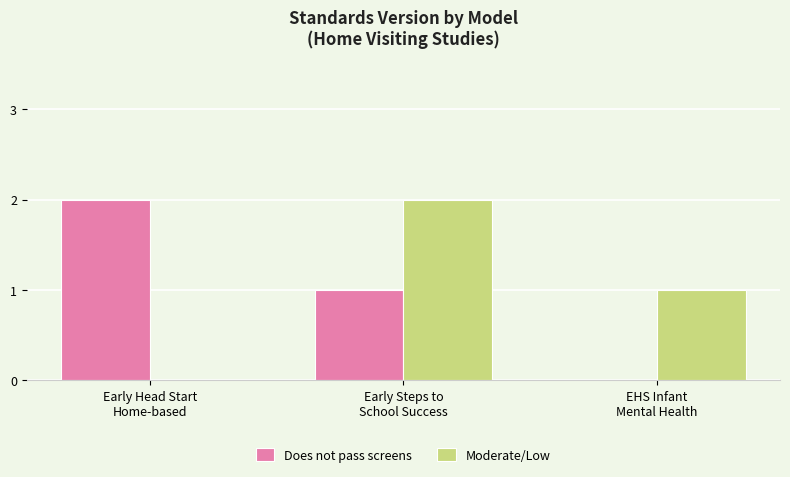

Count the Does not pass screens values in the range 0 to 2.

3